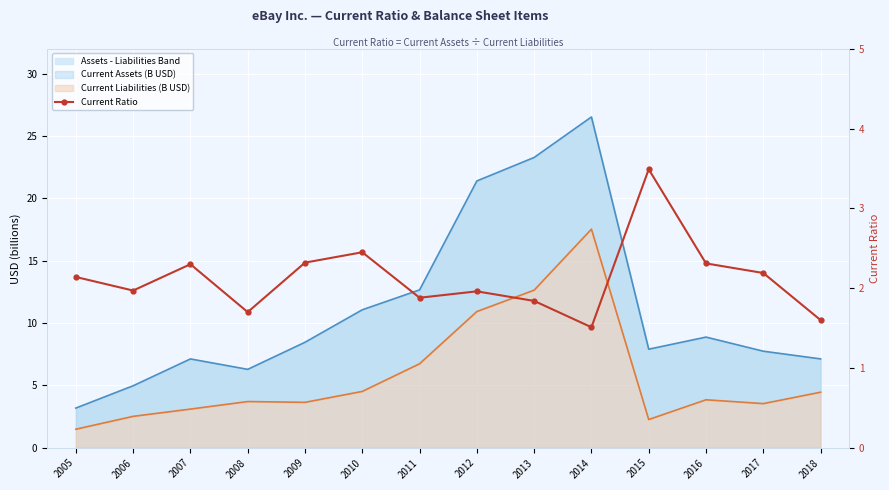

The value at 2005 is 2.1. True or false?

True